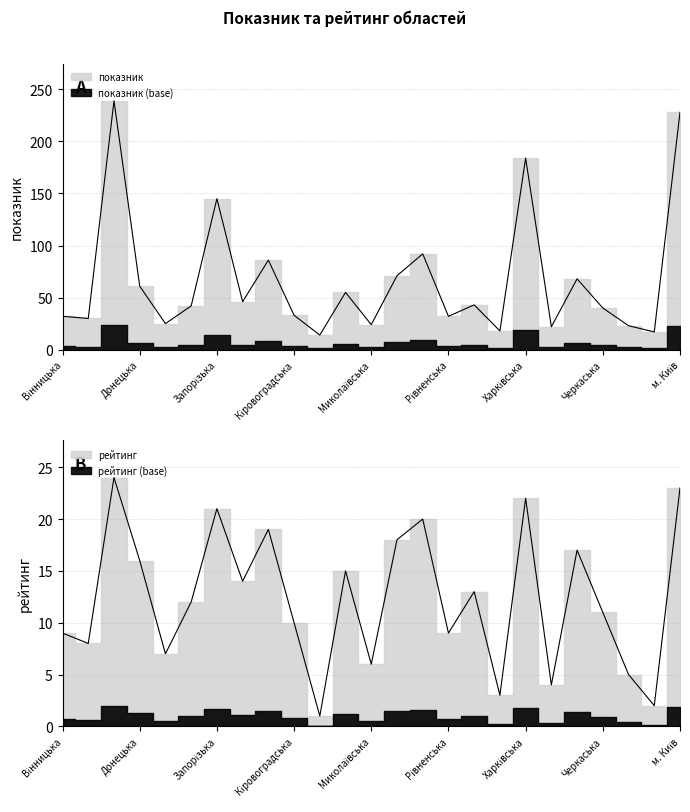

The value of показник at Одеська is 71. True or false?

True